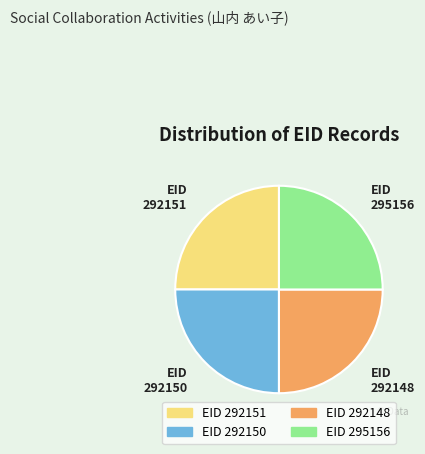

True or false: EID 295156 accounts for 32% of the total.

False